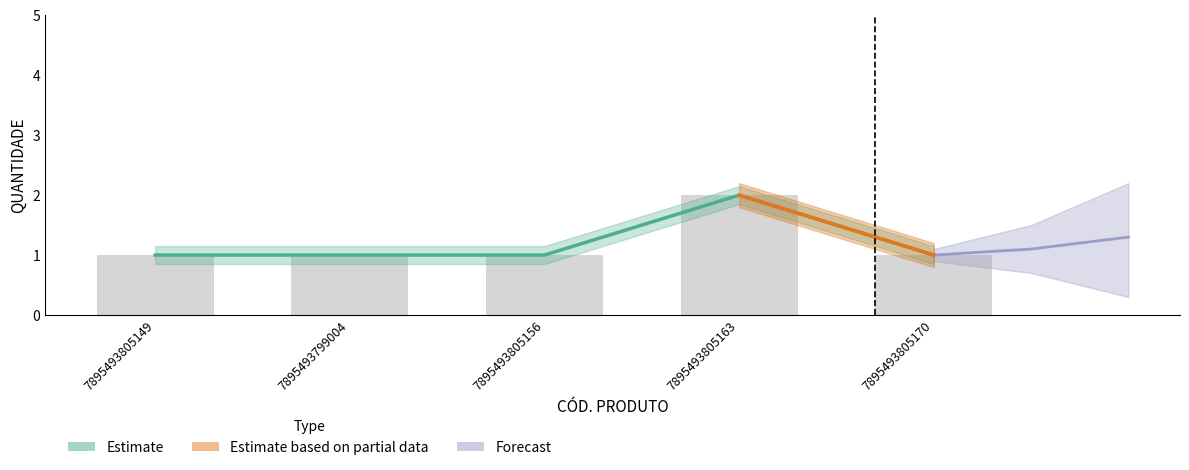

What is the change in value from 7895493805156 to 7895493805163?

+1